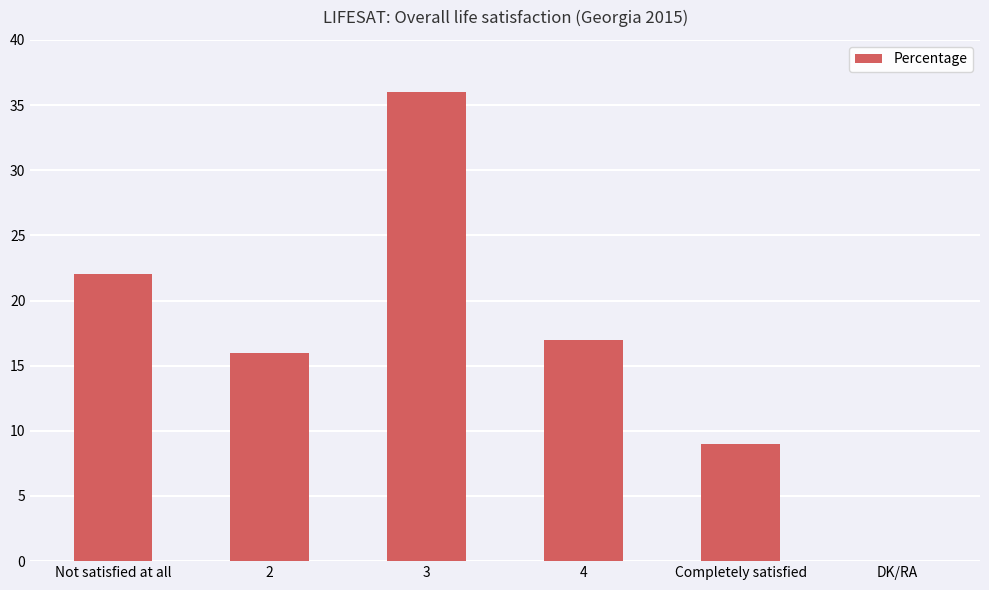

At which label is the value closest to 18?

4